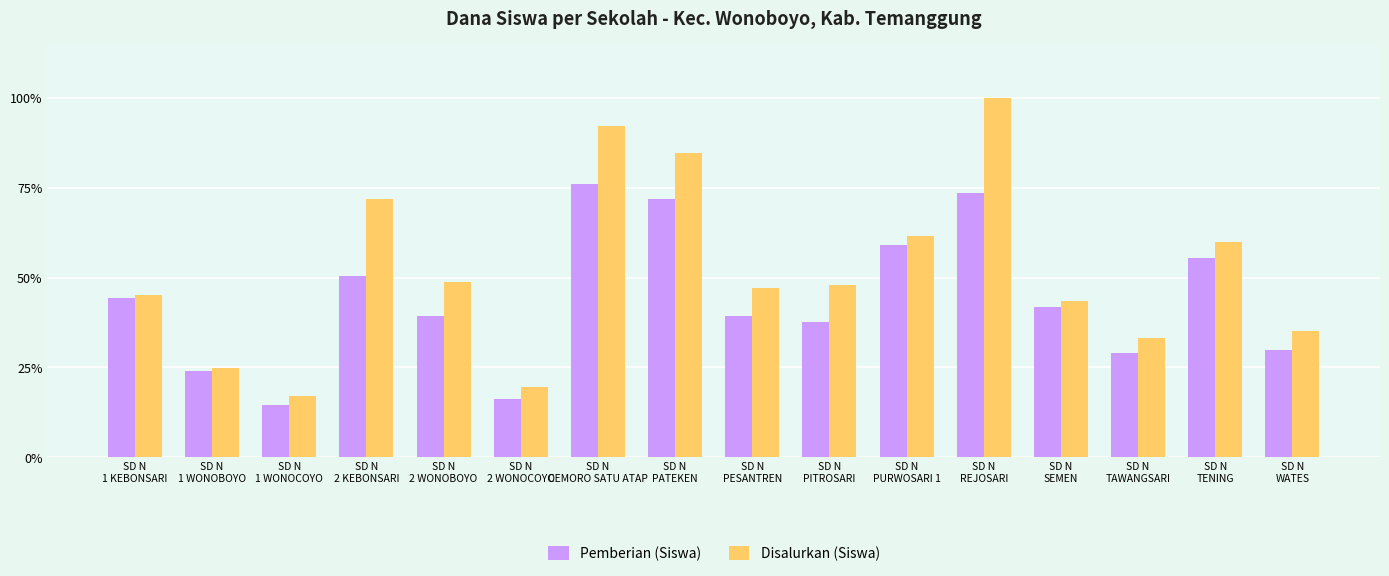

What are all the series names shown in the legend?

Pemberian (Siswa), Disalurkan (Siswa)